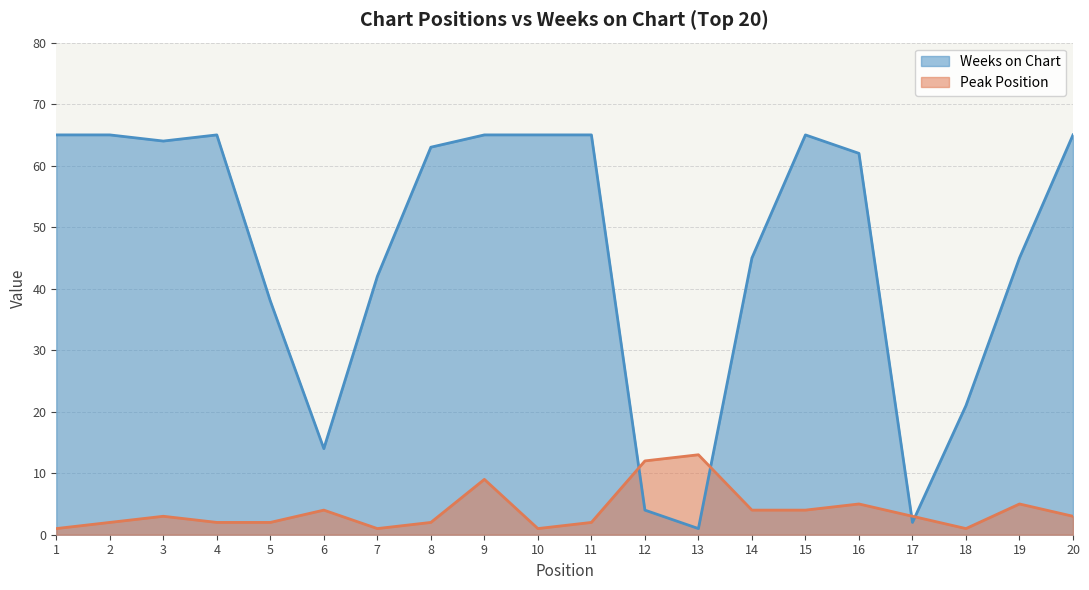

What is the total value across all series at 15?

69